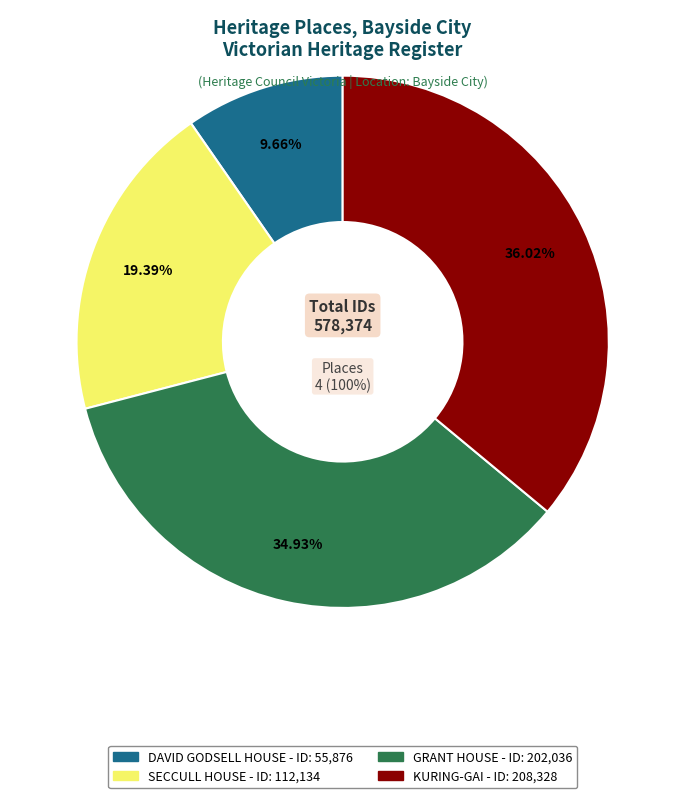

Rank the categories by value from highest to lowest.

KURING-GAI, GRANT HOUSE, SECCULL HOUSE, DAVID GODSELL HOUSE